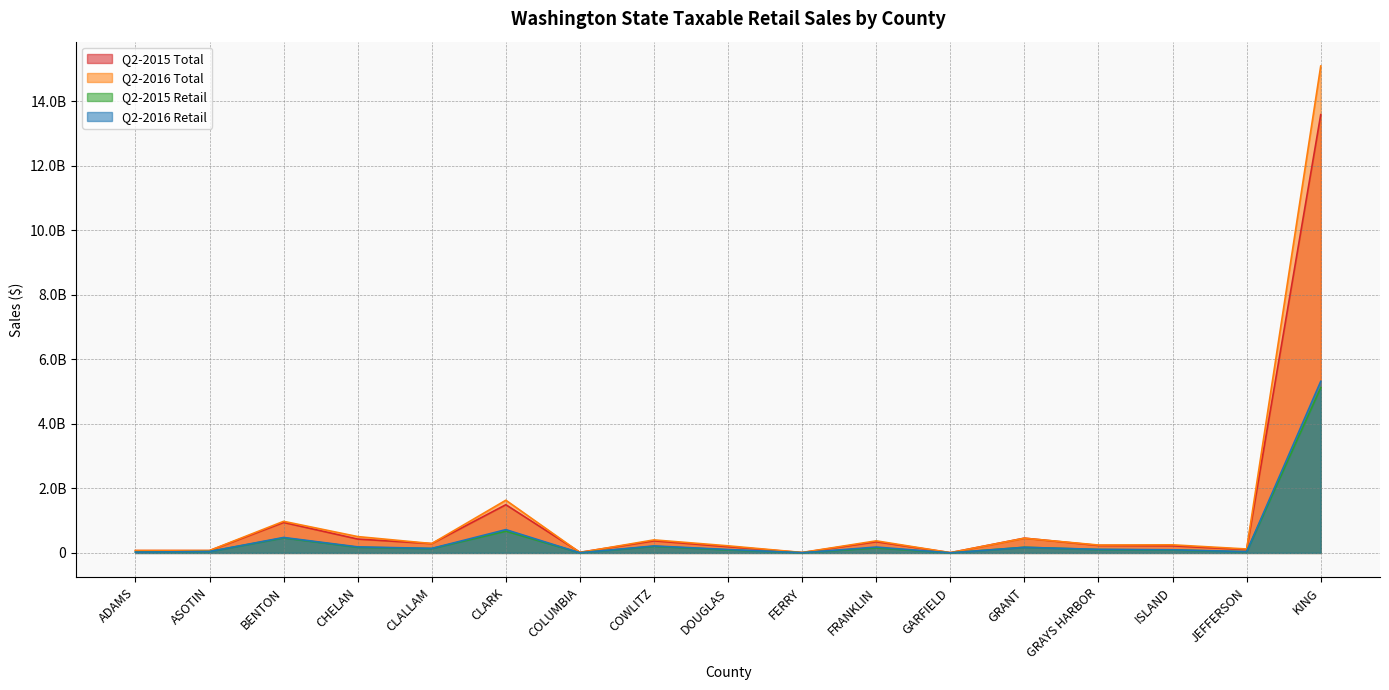

True or false: Q2-2016 Retail and Q2-2015 Total cross at least once.

False